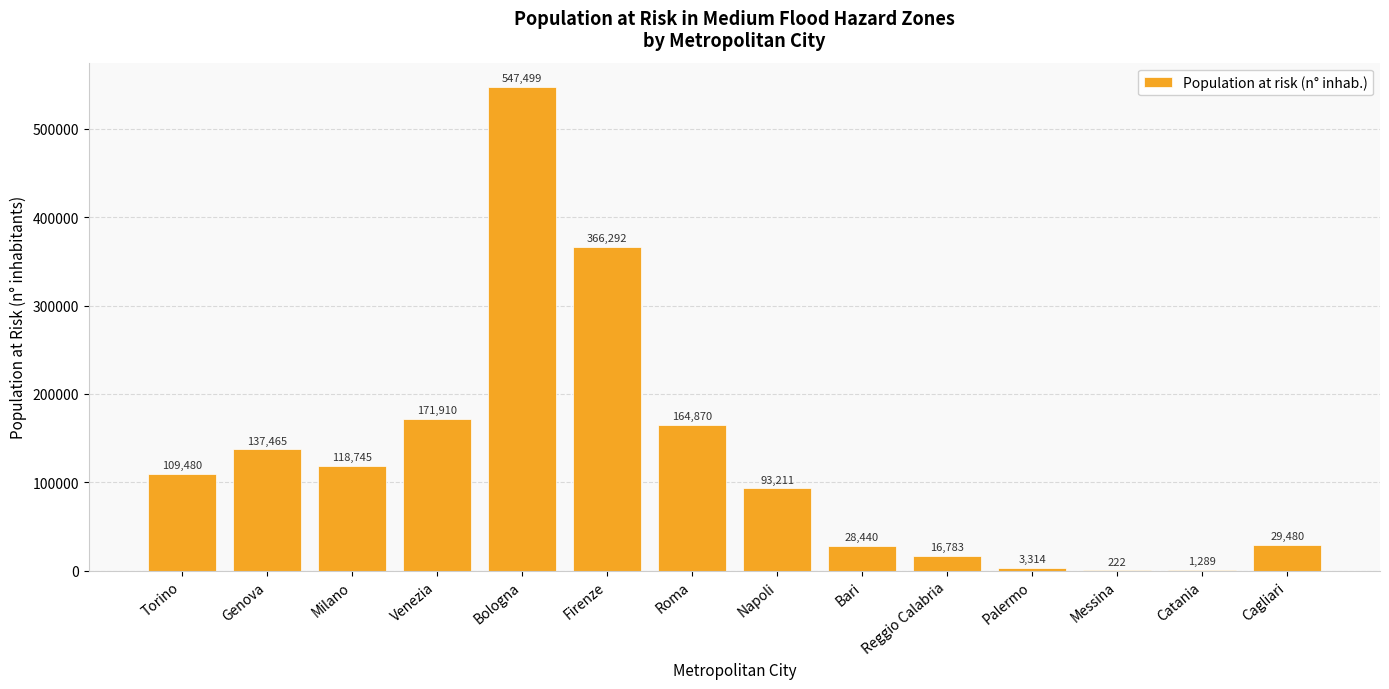

What is the greatest value displayed?

547499